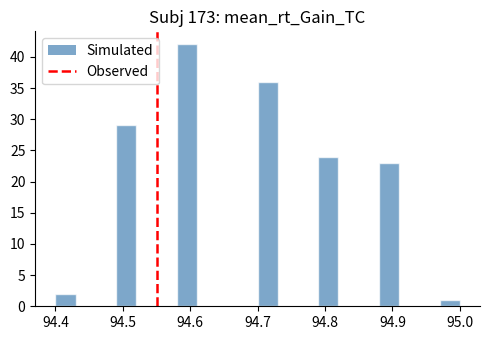

Read against the x-axis, roughly where is the centre of the tallest bar?

94.60